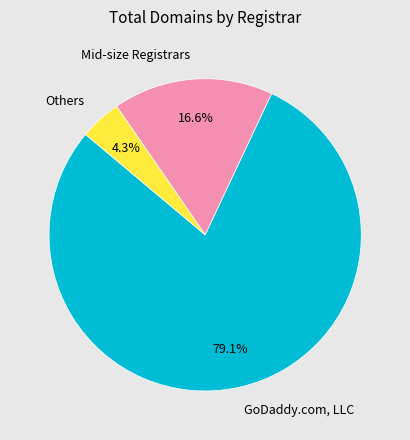

Do GoDaddy.com, LLC and Mid-size Registrars together represent more than half of the pie?

Yes